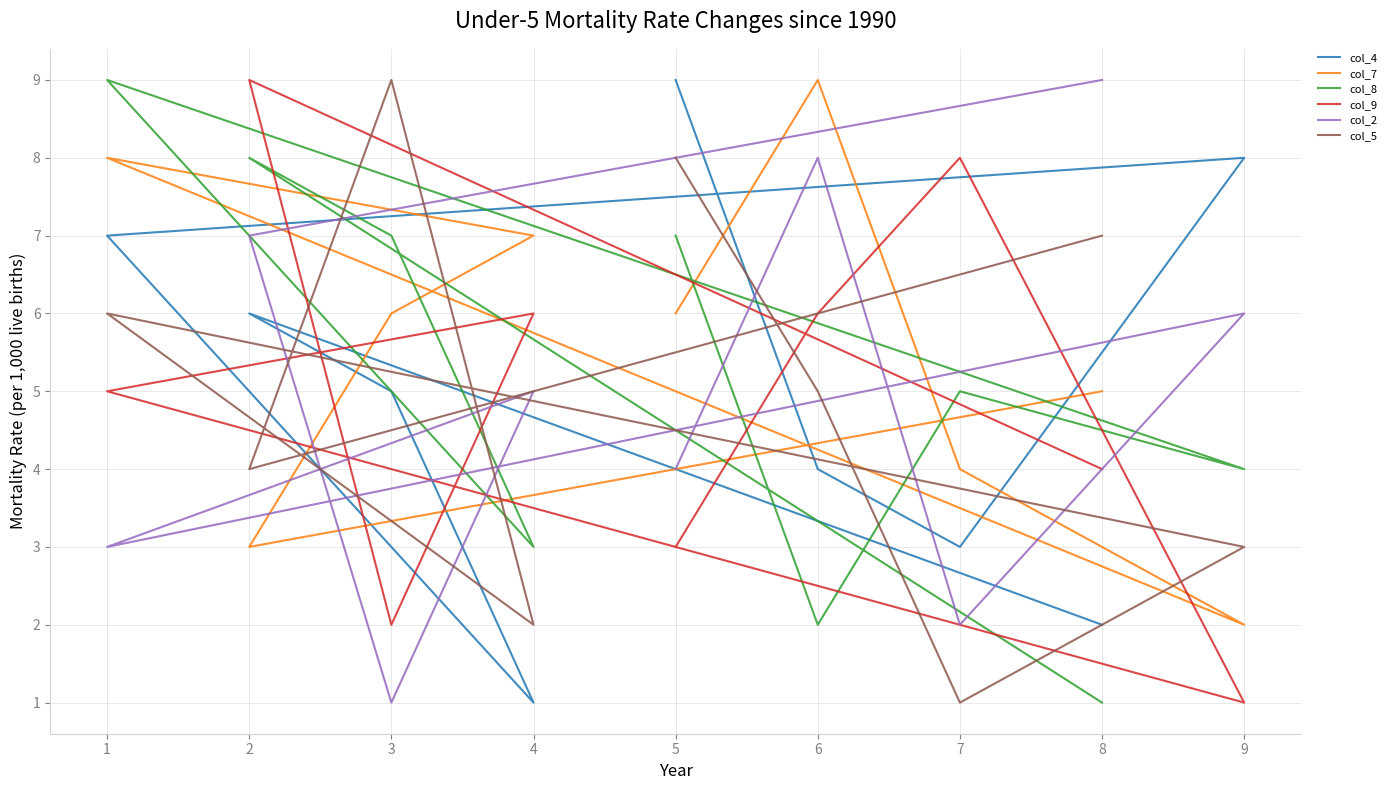

What is the smallest value displayed?

1